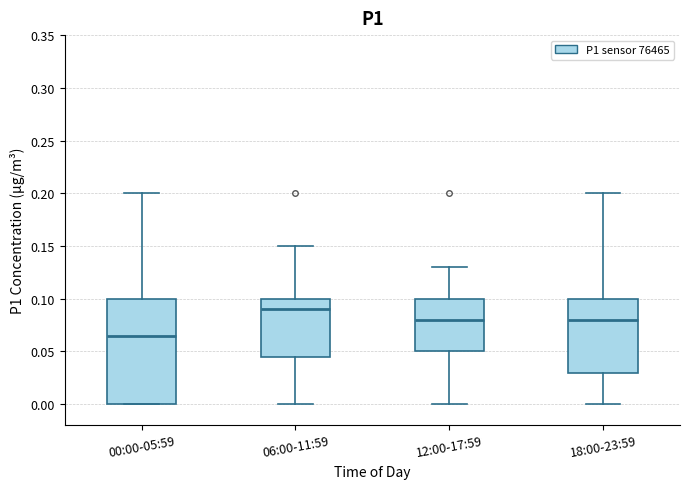

Comparing the boxes themselves (not the whiskers), which one is the tallest?

00:00-05:59